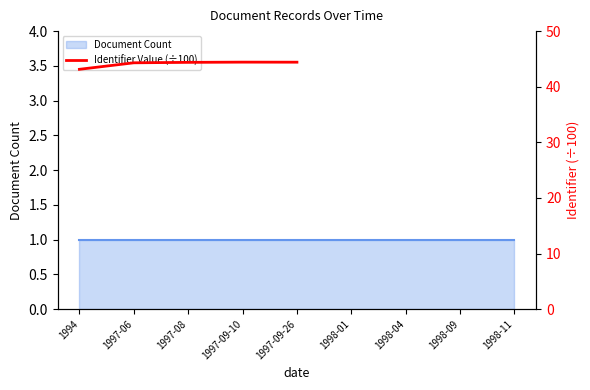

At which label does the data first exceed 44?

1997-06